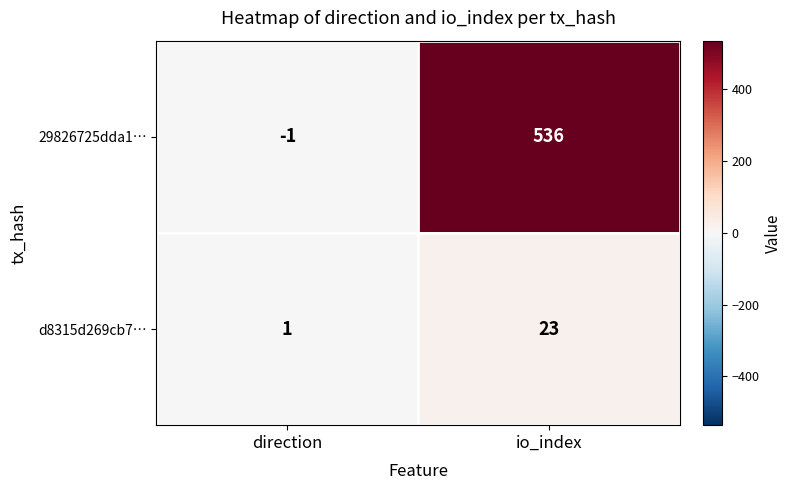

Which series has the largest total across all categories?

29826725dda1…